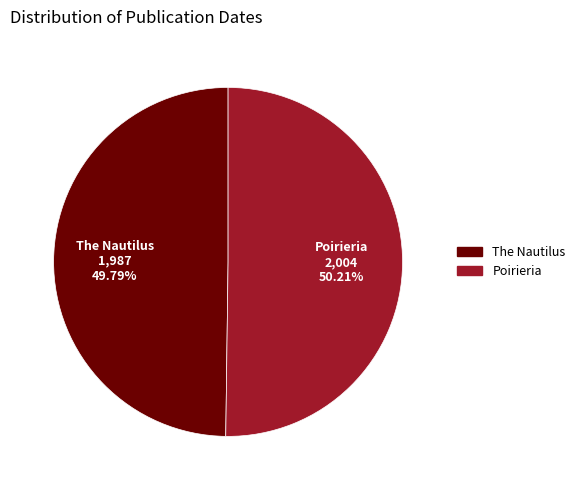

What percentage is the The Nautilus slice, to the nearest percent?

50%